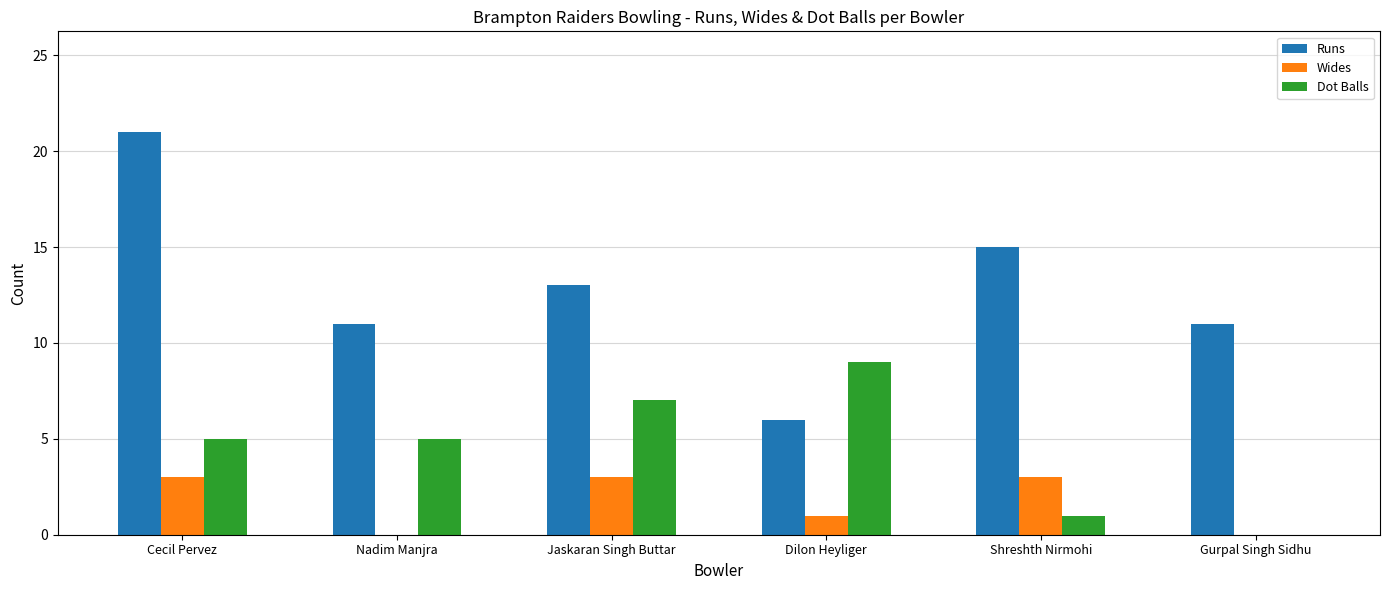

Does the chart contain stacked bars?

No